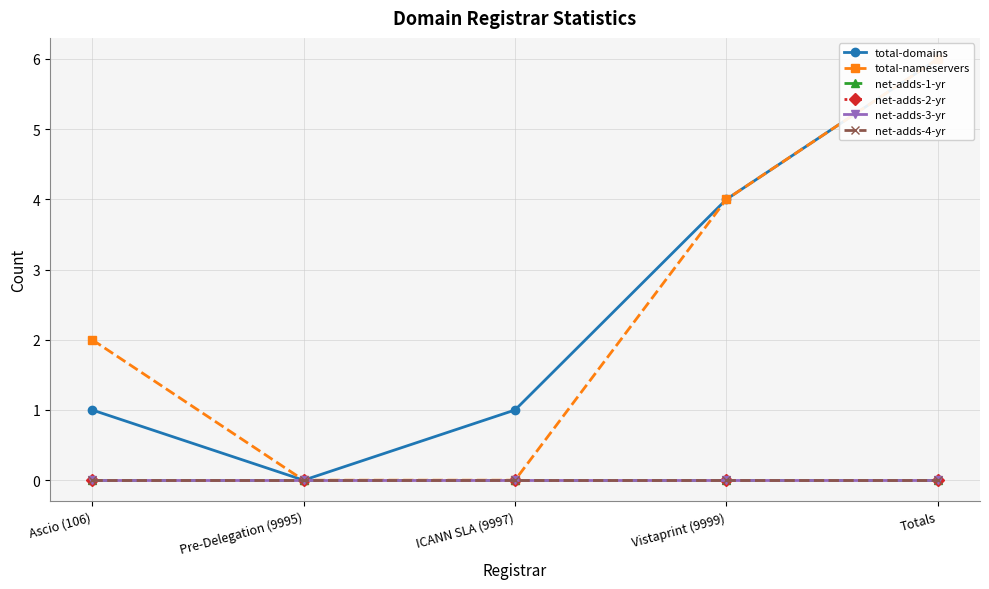

Which series has the largest total across all categories?

total-domains